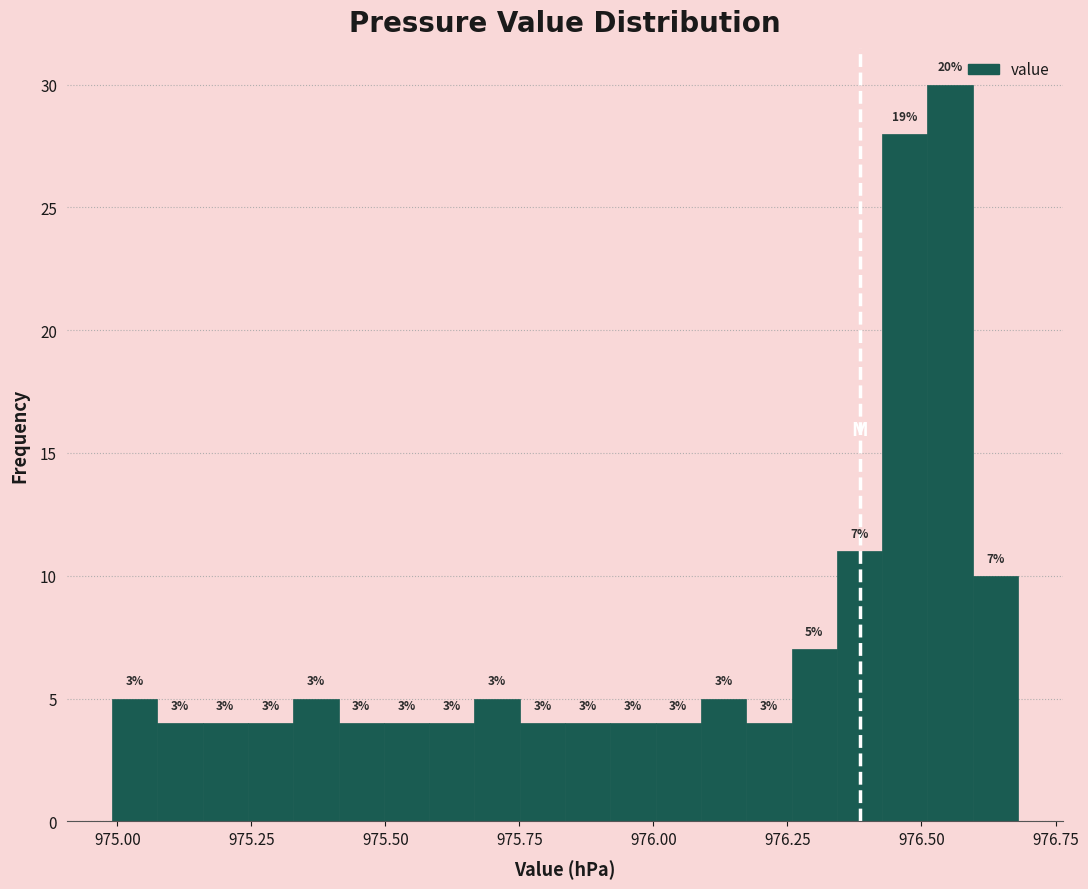

Around what value on the x-axis is the tallest bar? Give the approximate position of its centre, as read against the axis.

976.55